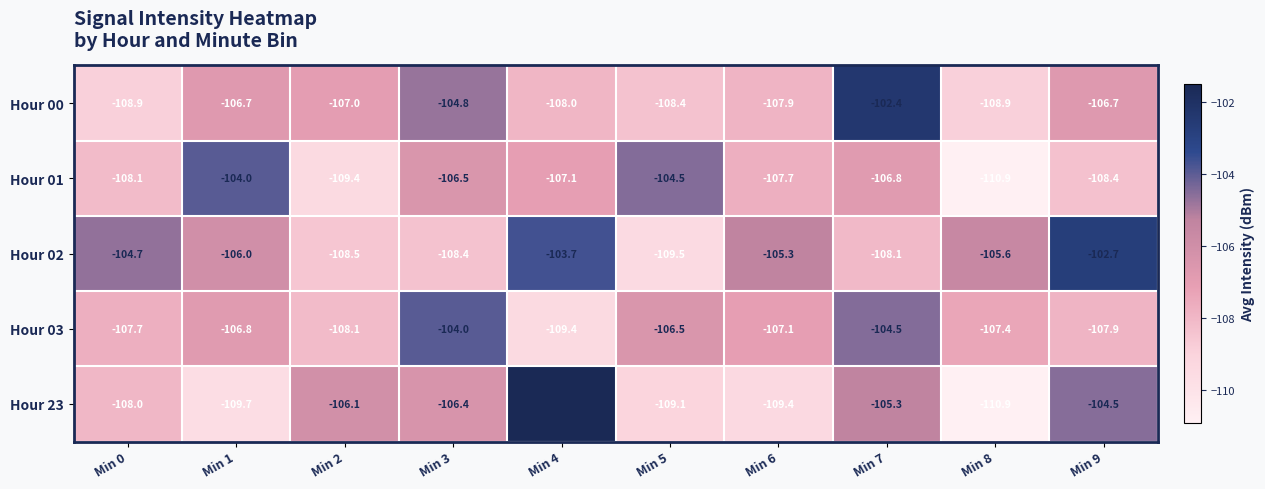

Which series has the widest spread of values?

Hour 23